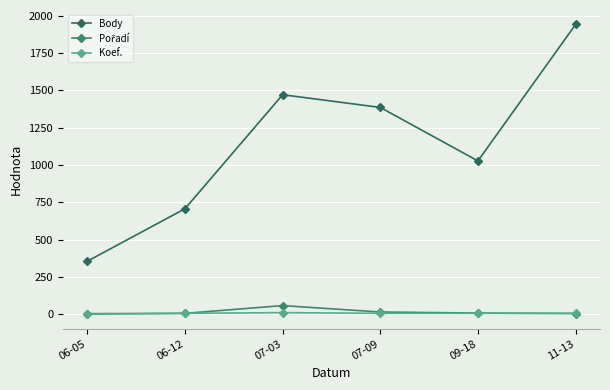

How many data points in Koef. are less than 7?

1